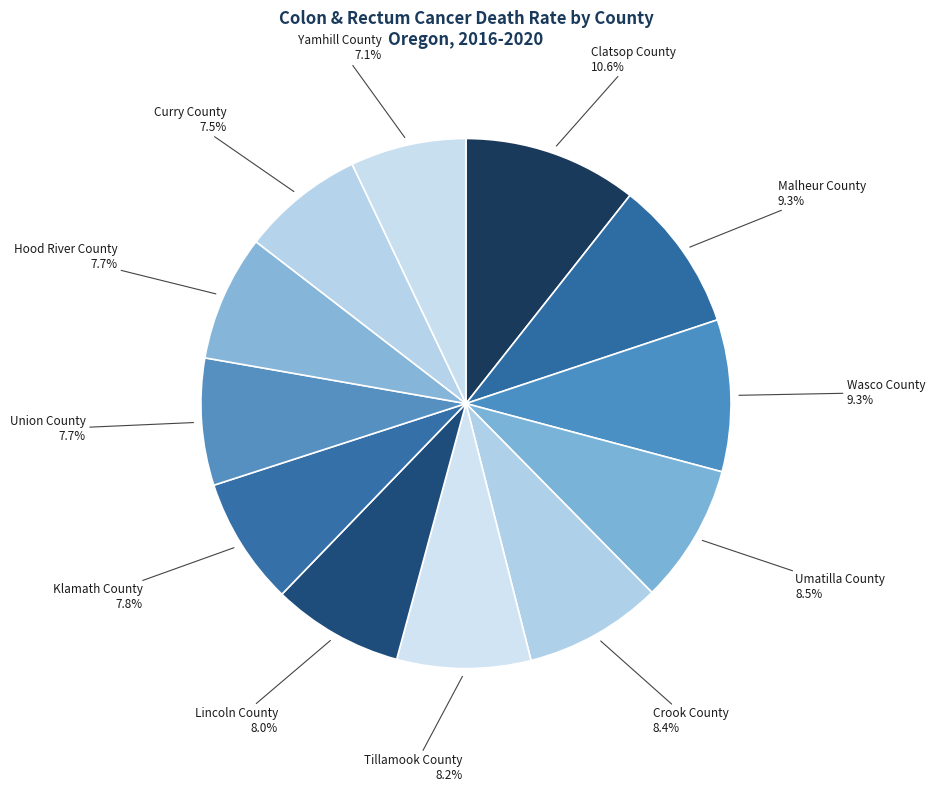

What percentage is NOT represented by Clatsop County?

89.4%